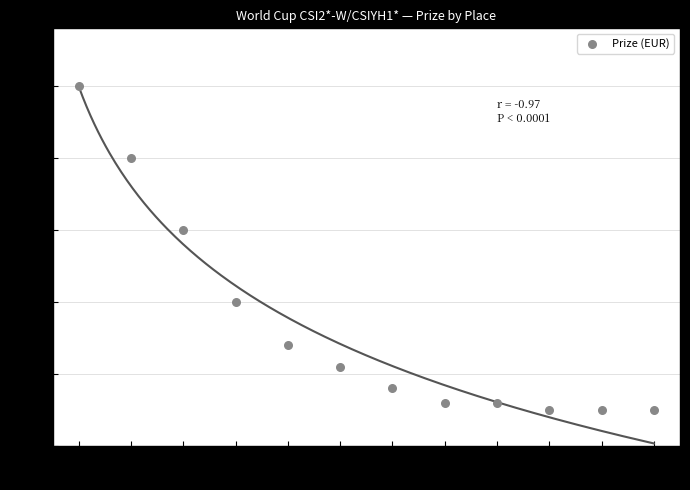

What is the range of Y values (max minus min)?

450